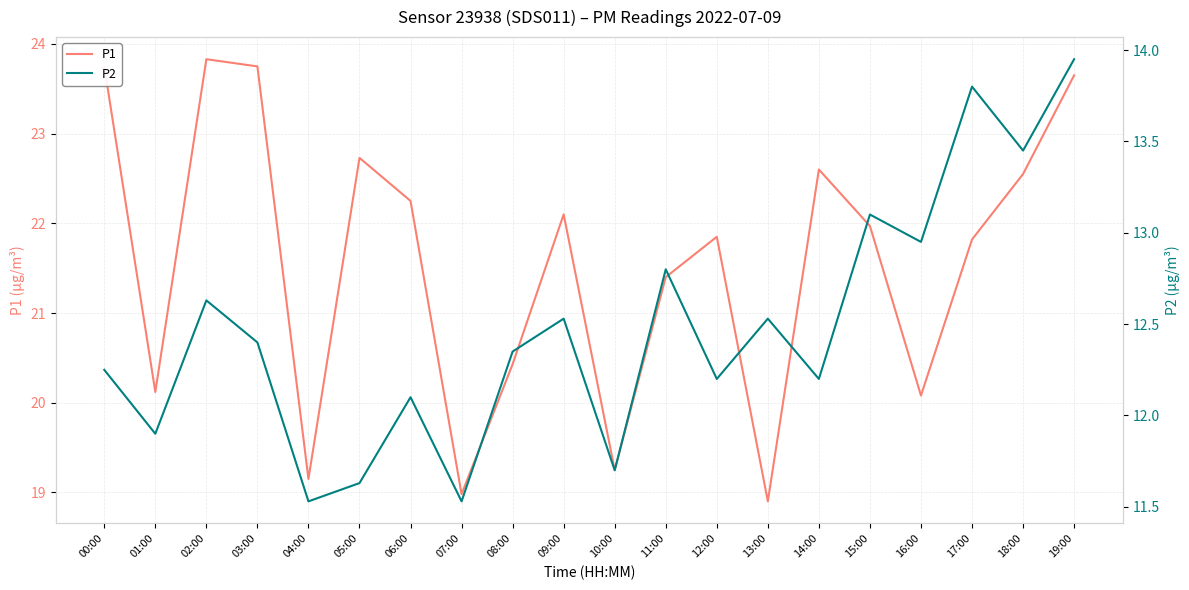

What is the difference between the highest and lowest values at 09:00?

9.6